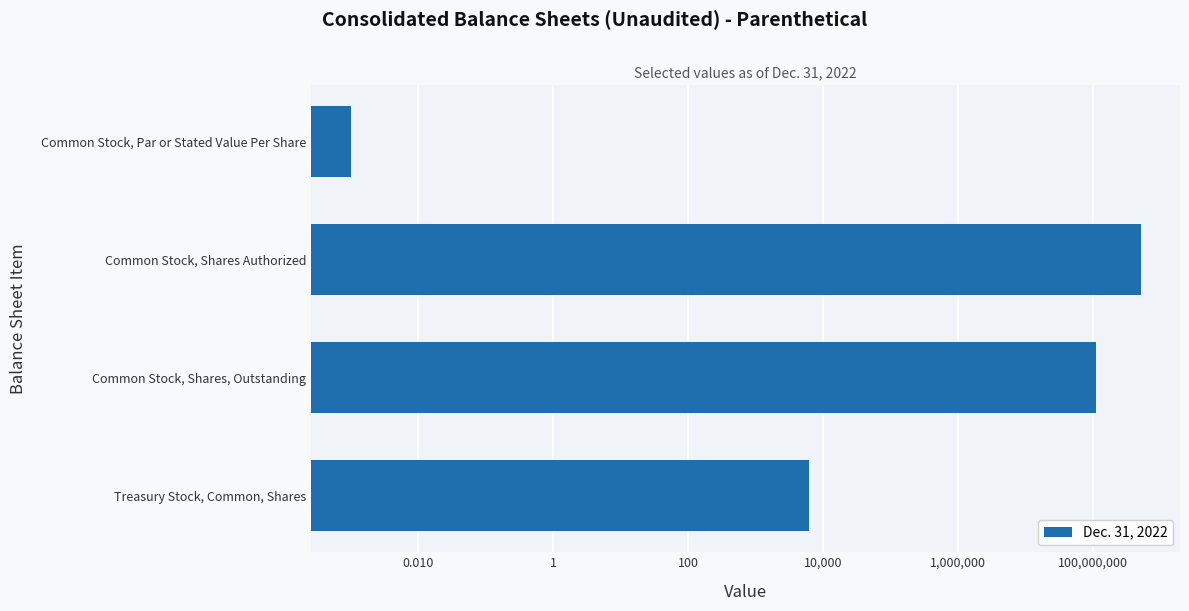

Reading right to left, what are all the values shown in this chart?

6255.0	107839299.0	500000000.0	0.0